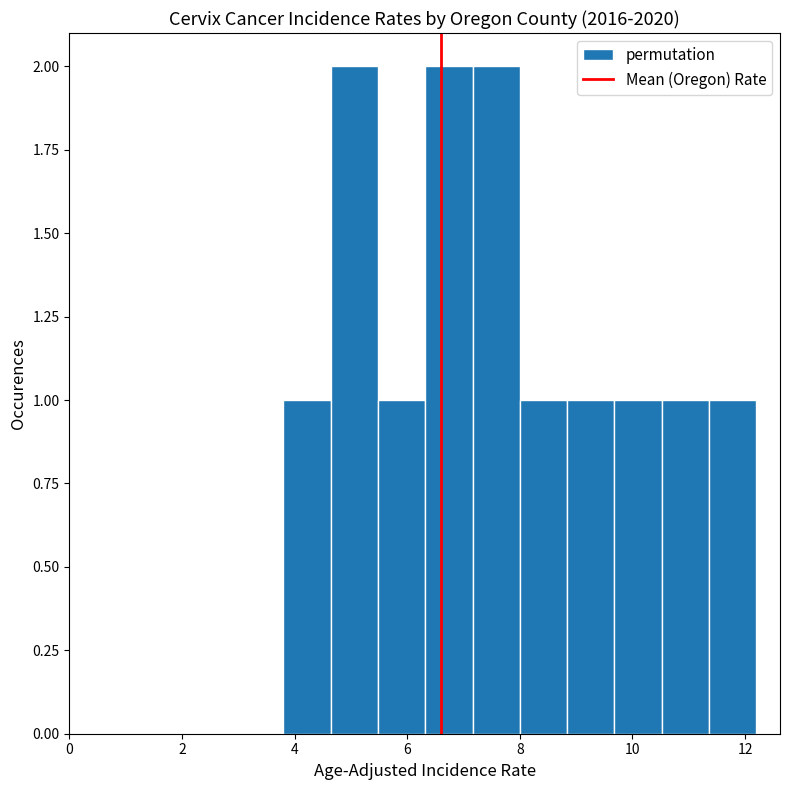

Reading left to right, list every bar in this chart as the range it spans on the x-axis followed by its height. Neither the bar edges nor the heights are printed on the chart, so give them approximately, as read against the axes.

3.80 to 4.64: 1
4.64 to 5.48: 2
5.48 to 6.32: 1
6.32 to 7.16: 2
7.16 to 8.00: 2
8.00 to 8.84: 1
8.84 to 9.68: 1
9.68 to 10.52: 1
10.52 to 11.36: 1
11.36 to 12.20: 1